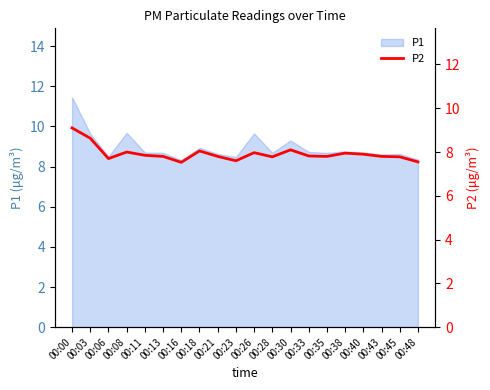

Is it true that P1 equals 8.6 at 00:21?

True